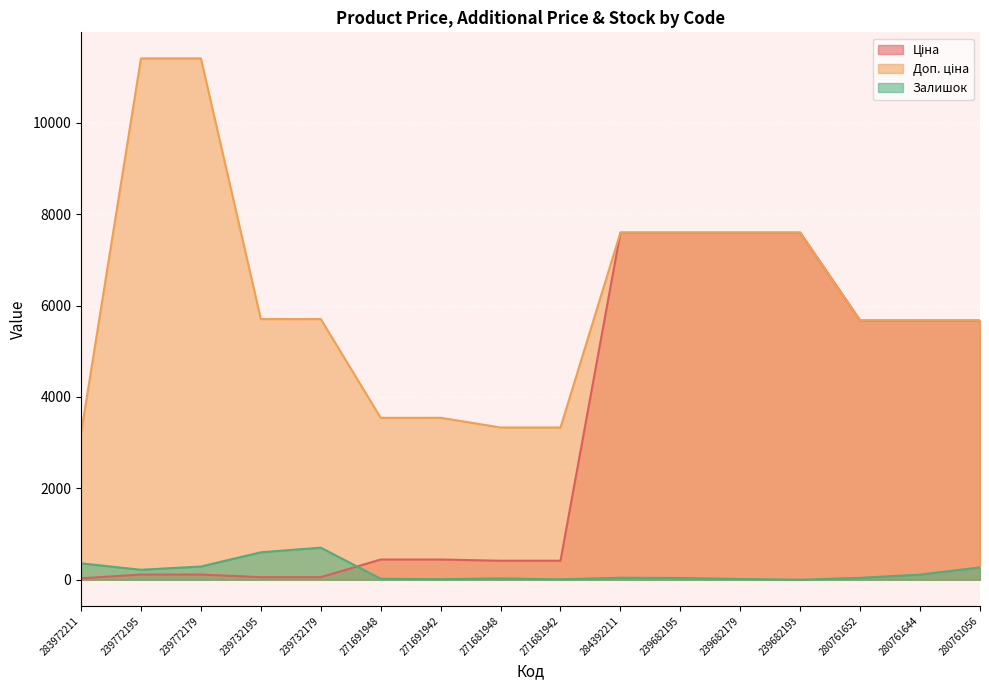

What is the spread (max minus min) of values at 280761652?

5631.8